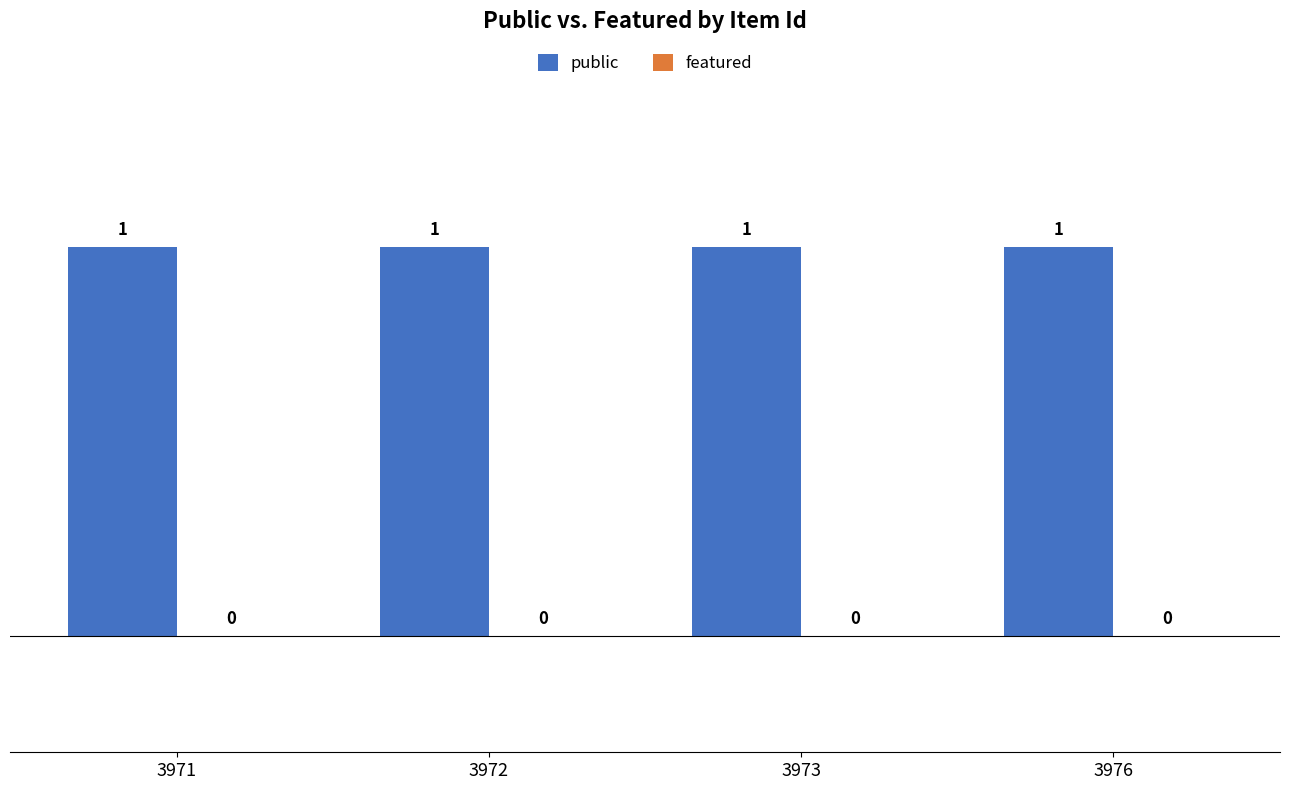

What is the value of the public bar at the 3rd from the left?

1